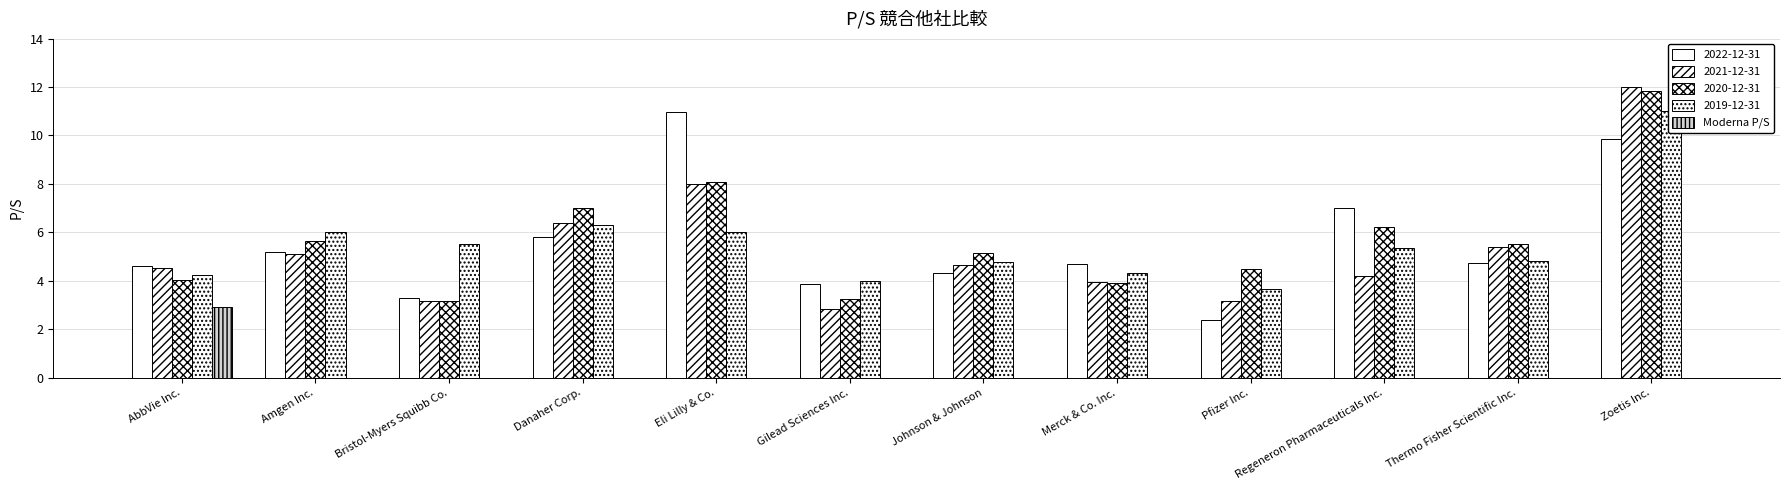

The value at Amgen Inc. is -1.1. True or false?

False